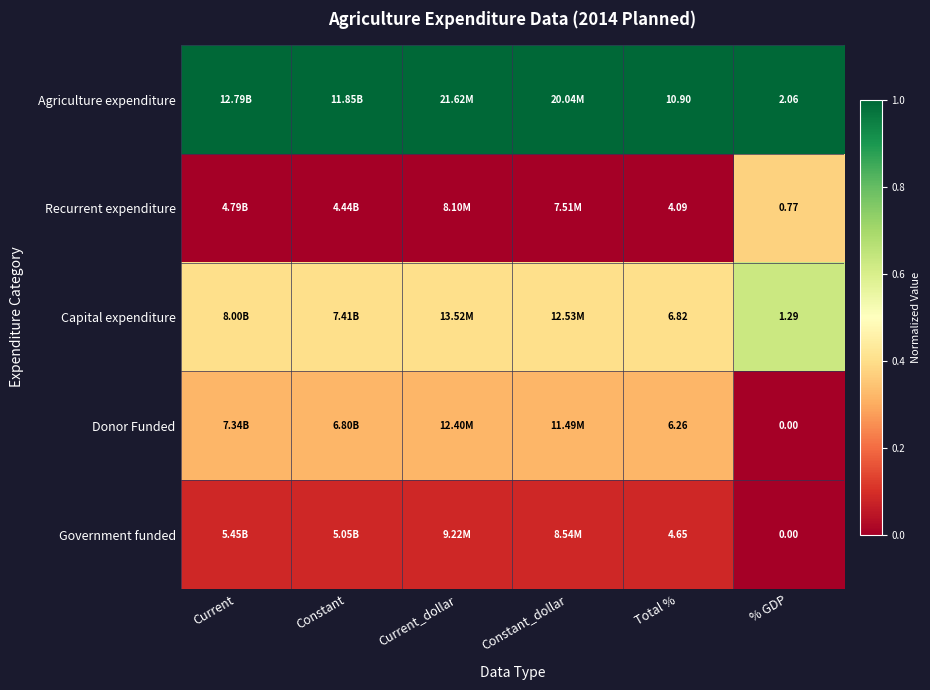

At how many categories does at least one series exceed 0?

6